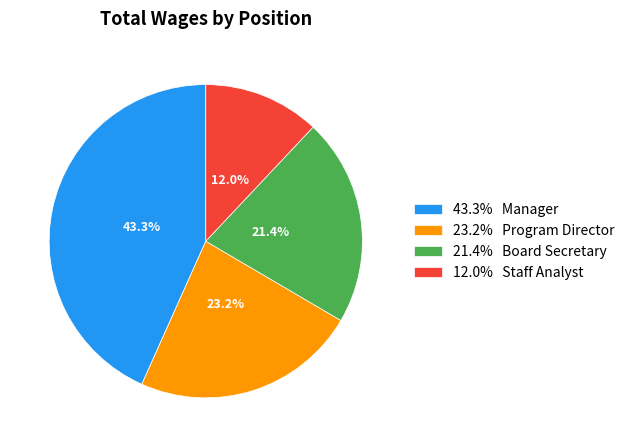

Combined, do 43.3% Manager and 12.0% Staff Analyst account for over 50%?

Yes